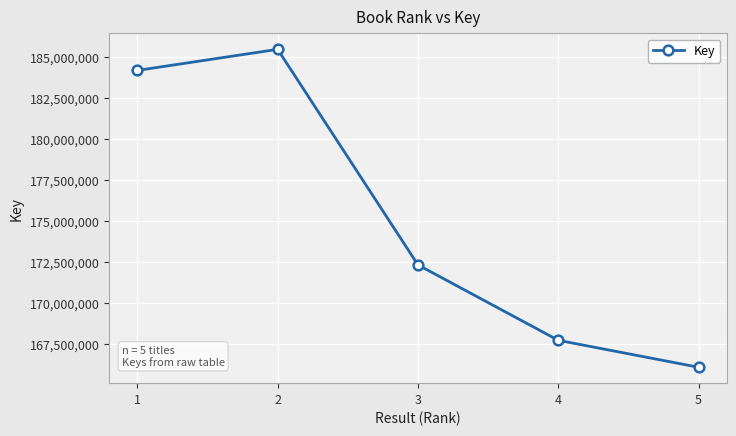

True or false: the data shows 167752315 at 4.

True